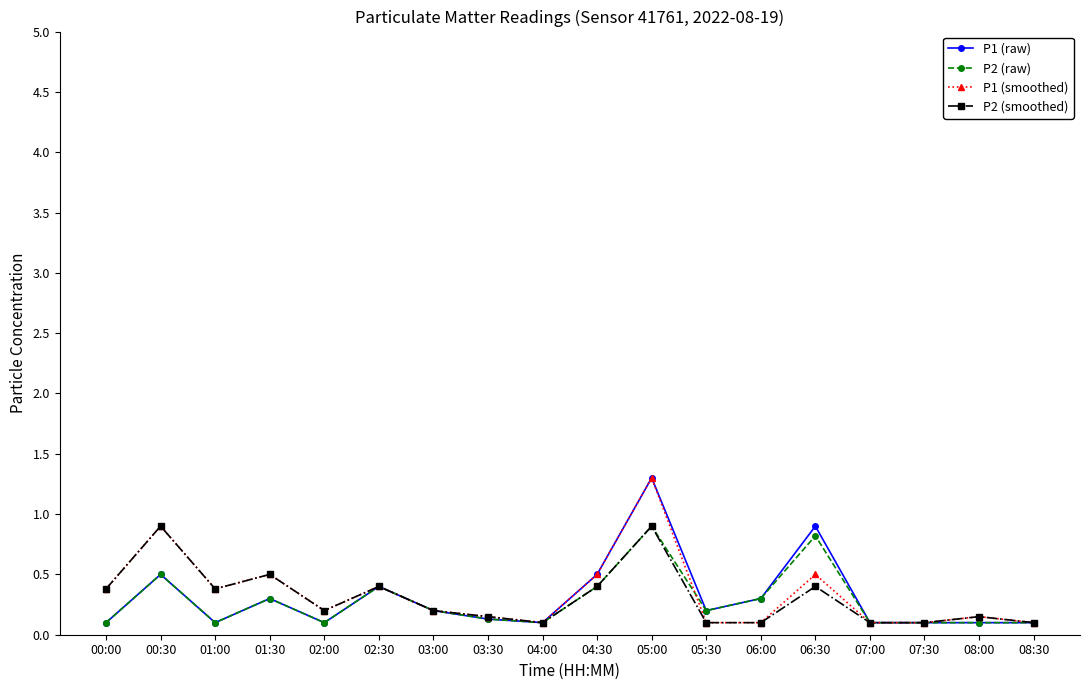

The value of P2 (raw) at 07:00 is 0.1. True or false?

True